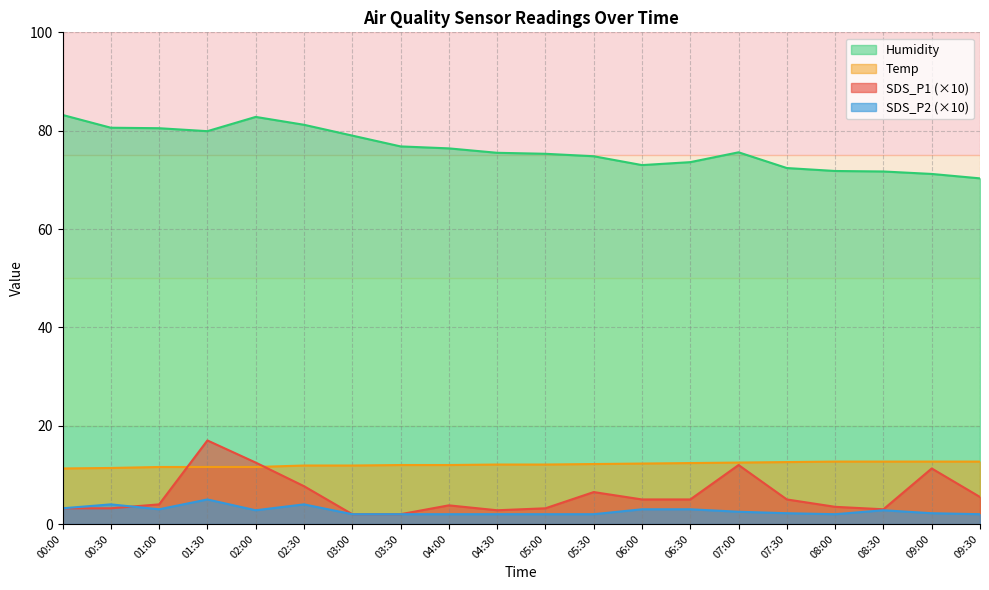

What is the value of the SDS_P2 point at the 12th from the left?

2.0